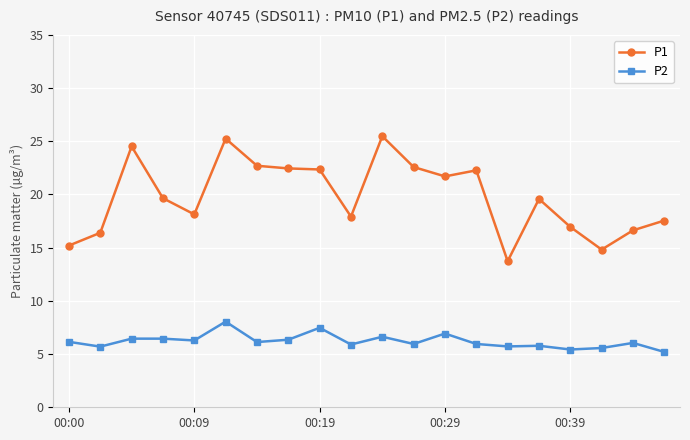

What is the minimum value shown in the chart?

5.2